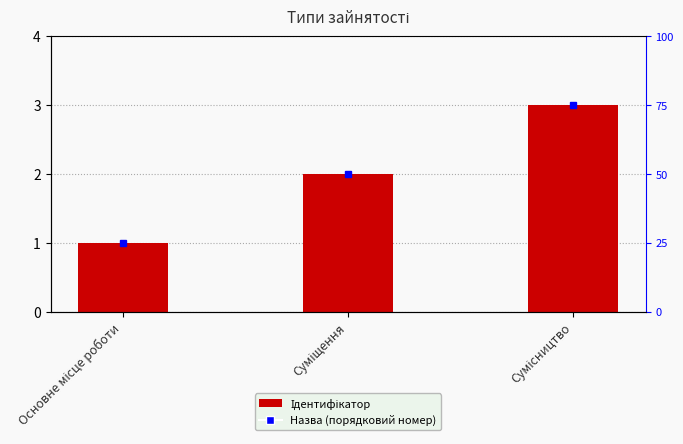

Reading left to right, list all the values displayed in this chart.

1	2	3